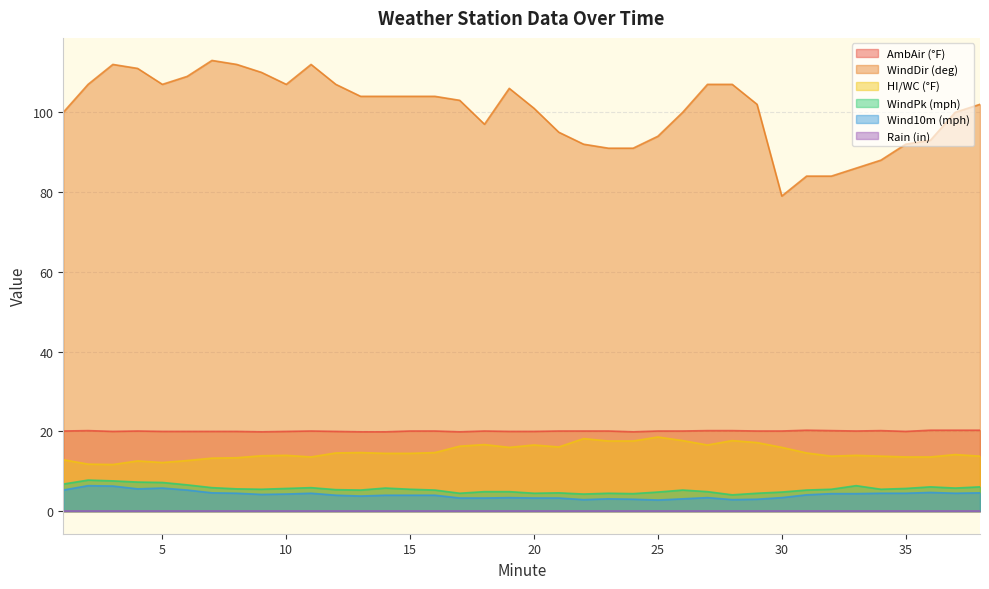

At which label does WindPk (mph) reach its peak?

2